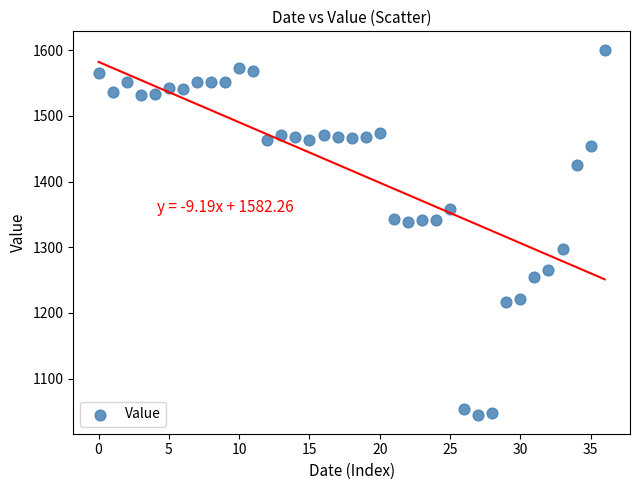

What is the range of Y values (max minus min)?

557